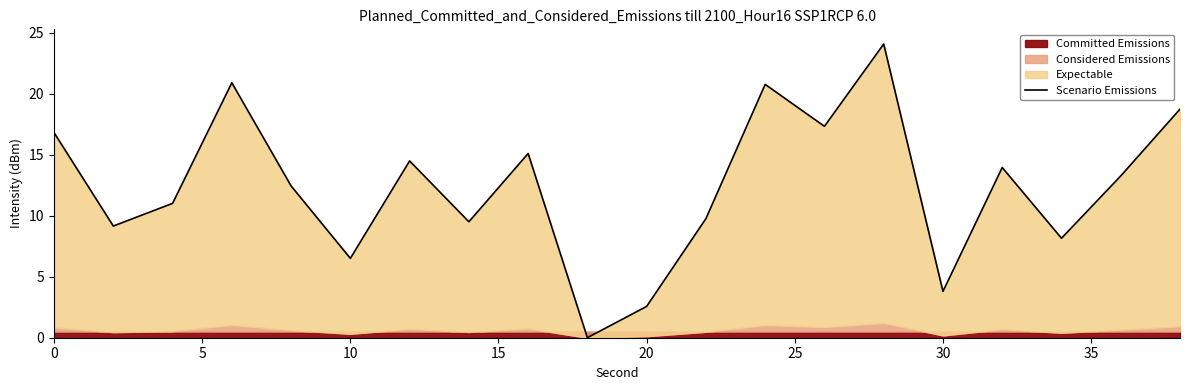

What is the average value?

12.4